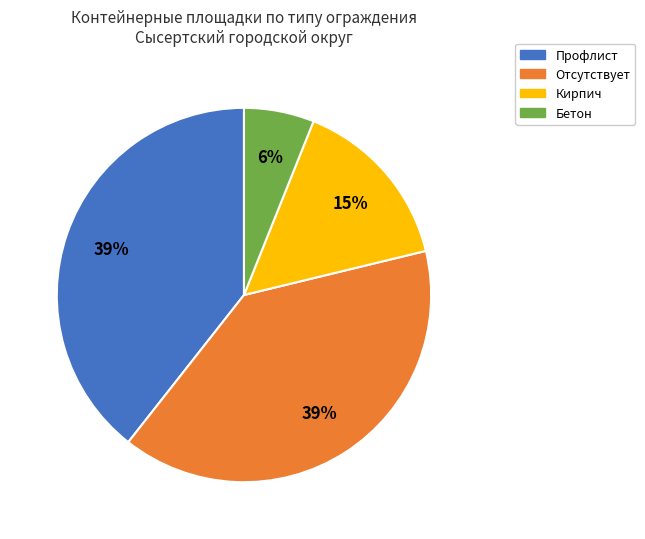

Is there a majority slice in this chart?

No